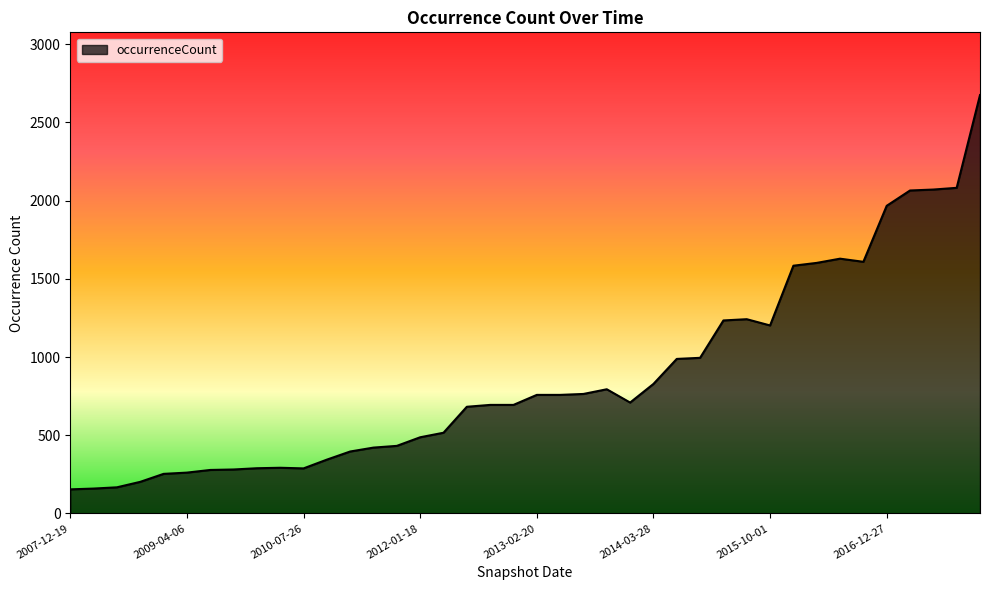

What is the smallest value displayed?

154